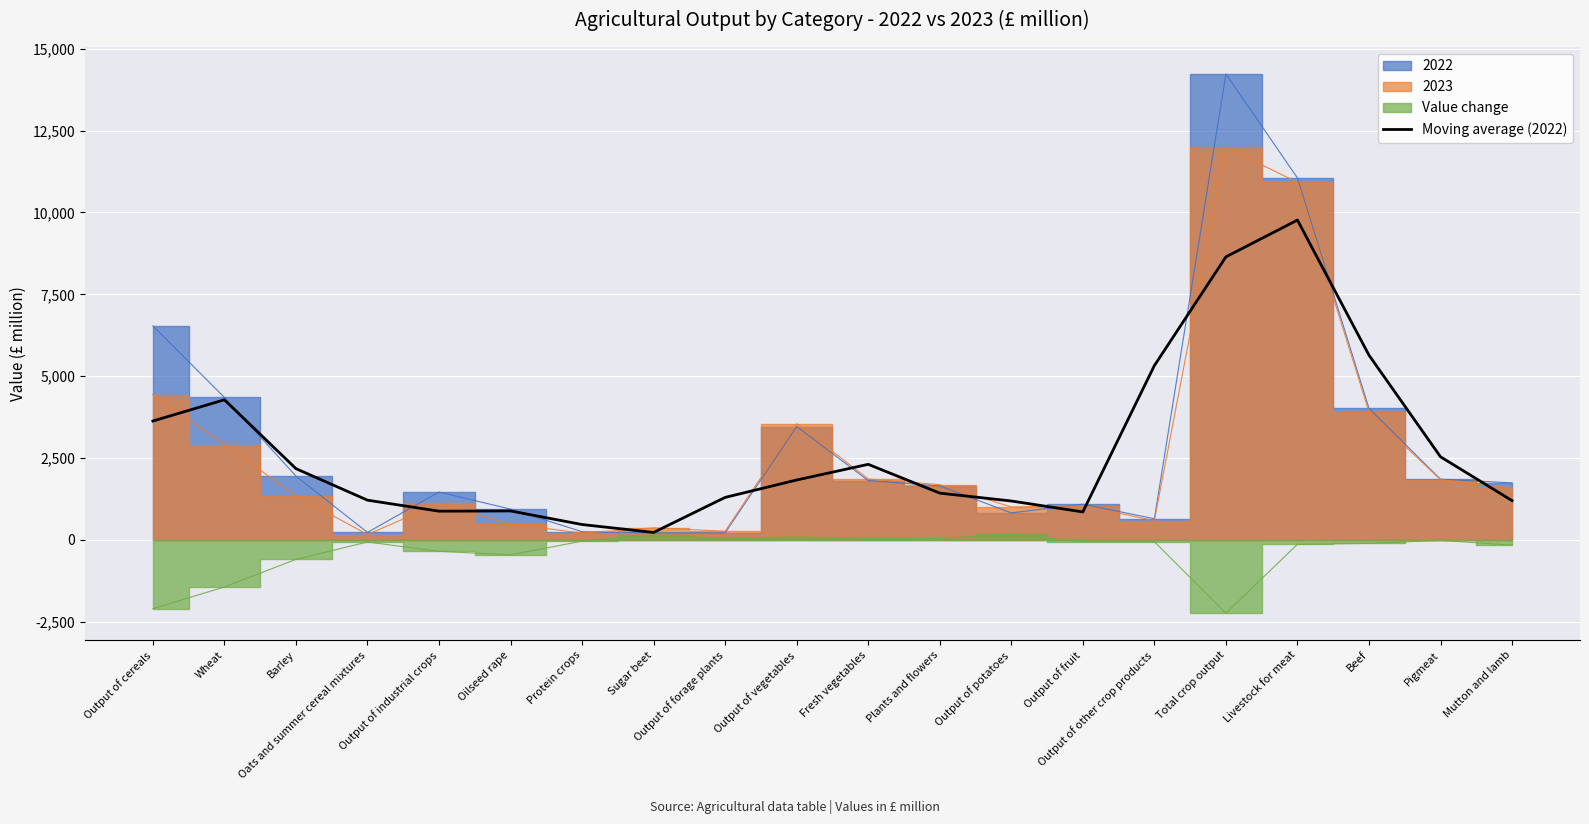

Reading right to left, what are all the values shown in this chart?

Mutton and lamb=1198.3	Pigmeat=2537.0	Beef=5641.3	Livestock for meat=9767.0	Total crop output=8643.3	Output of other crop products=5322.0	Output of fruit=853.0	Output of potatoes=1187.3	Plants and flowers=1427.7	Fresh vegetables=2306.7	Output of vegetables=1828.7	Output of forage plants=1297.0	Sugar beet=226.7	Protein crops=468.7	Oilseed rape=883.3	Output of industrial crops=876.3	Oats and summer cereal mixtures=1212.3	Barley=2175.7	Wheat=4278.7	Output of cereals=3629.3